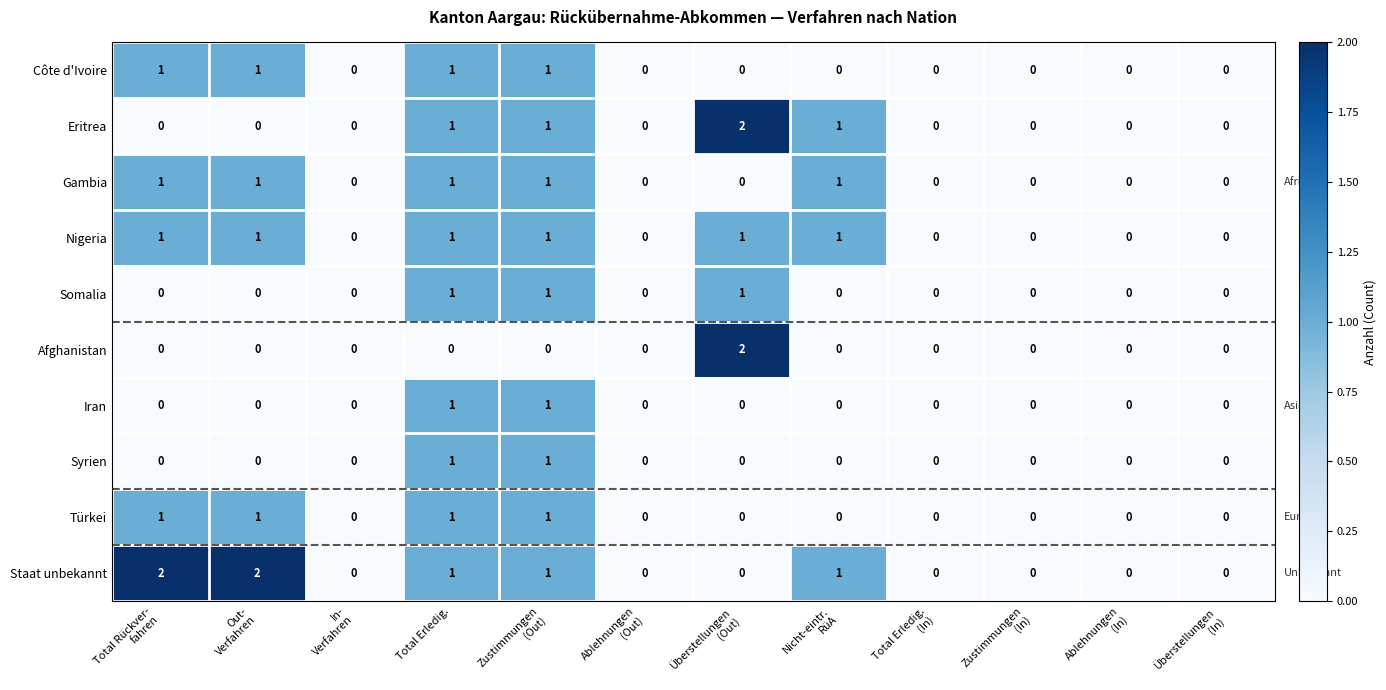

Count the Afghanistan values in the range 0 to 1.

11